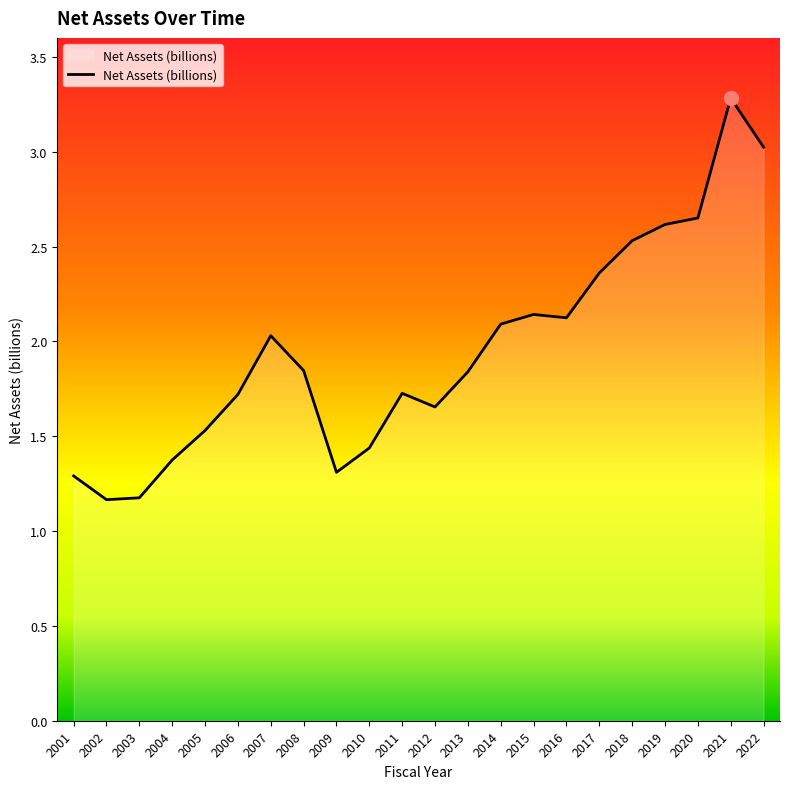

What is the minimum value shown in the chart?

1.2